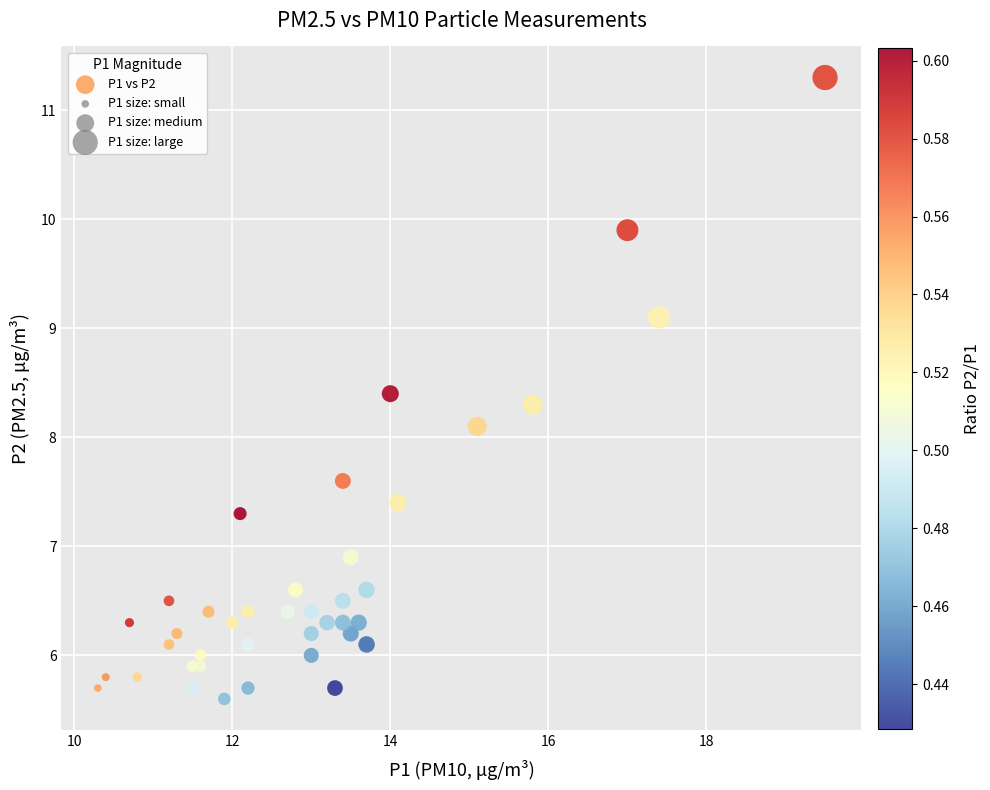

What Y value in the scatter plot is closest to 8?

8.1